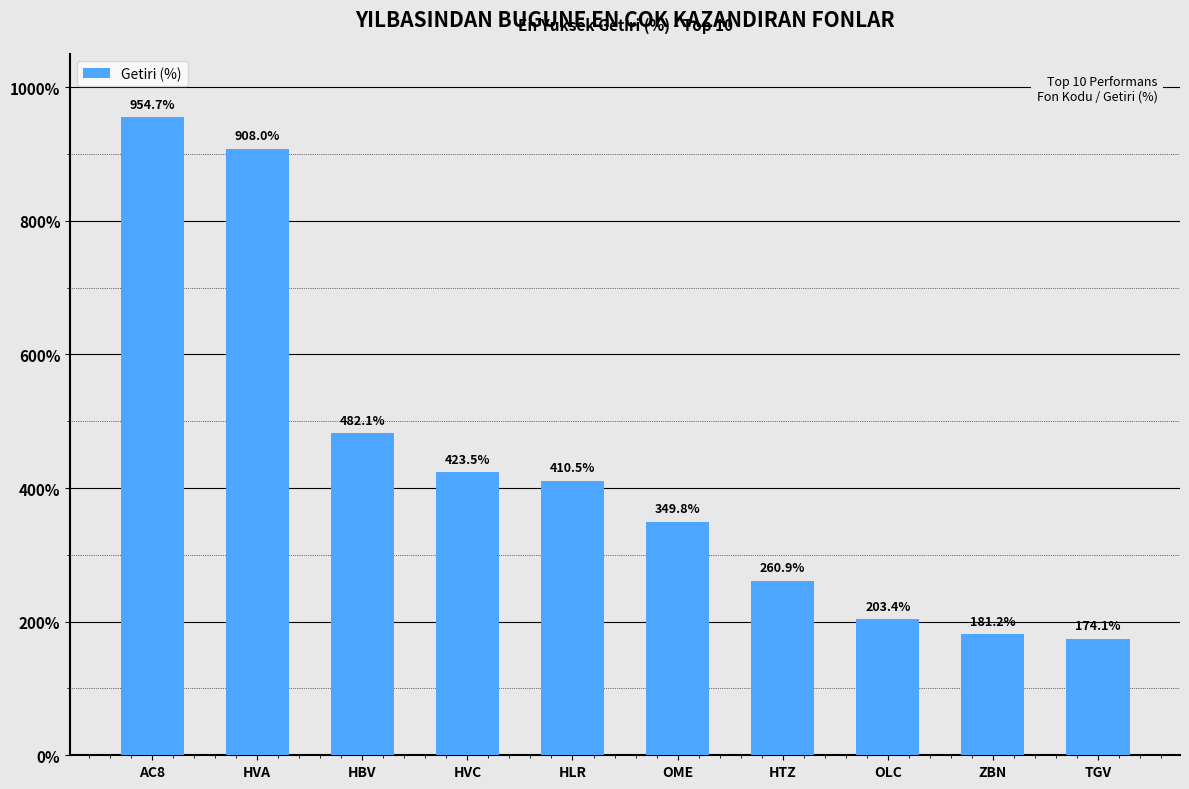

What is the minimum value shown in the chart?

174.1